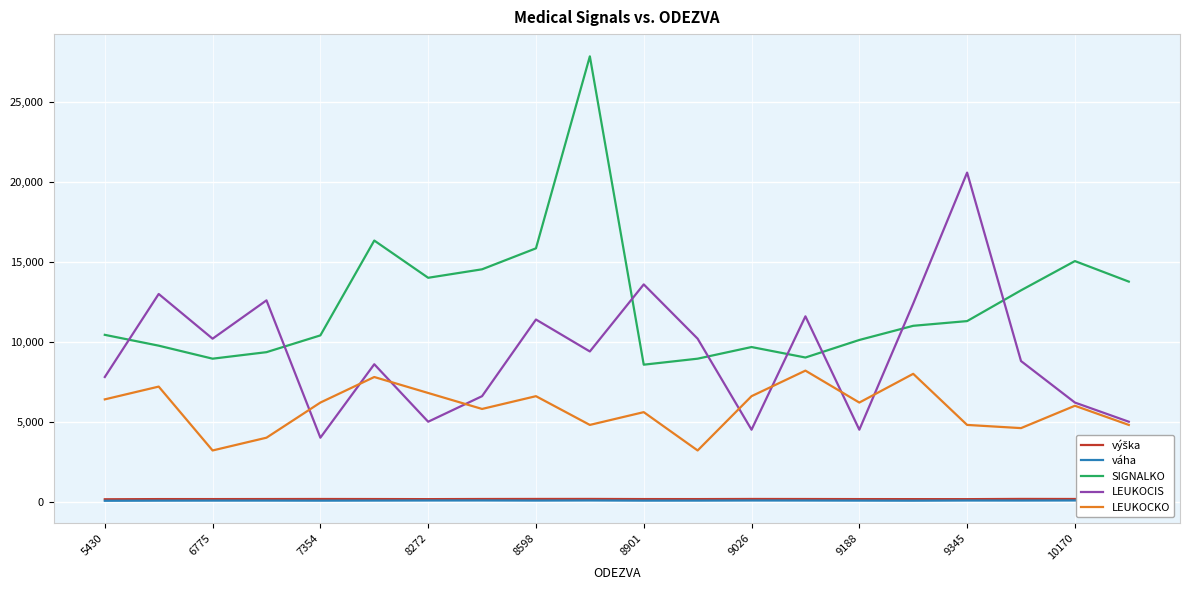

Does the chart have visible grid lines?

Yes